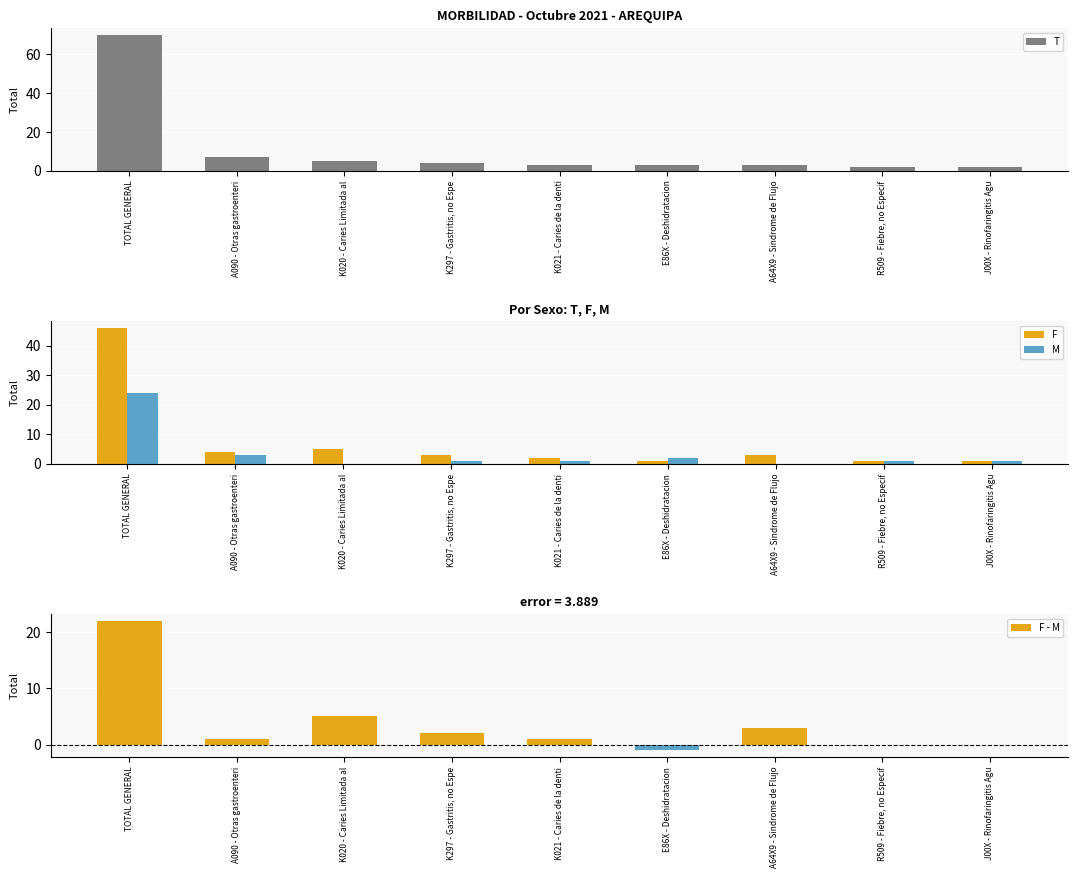

What is the difference between the second highest and second lowest values in the F - M series?

5